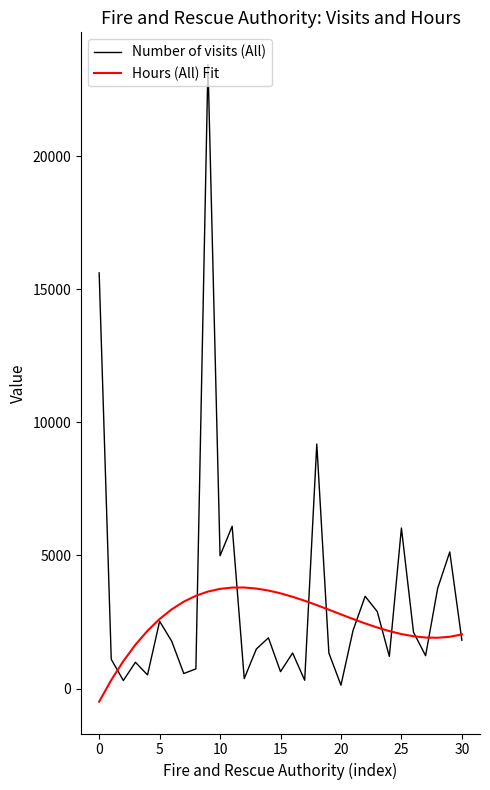

Is this an area chart (filled region under the line)?

No